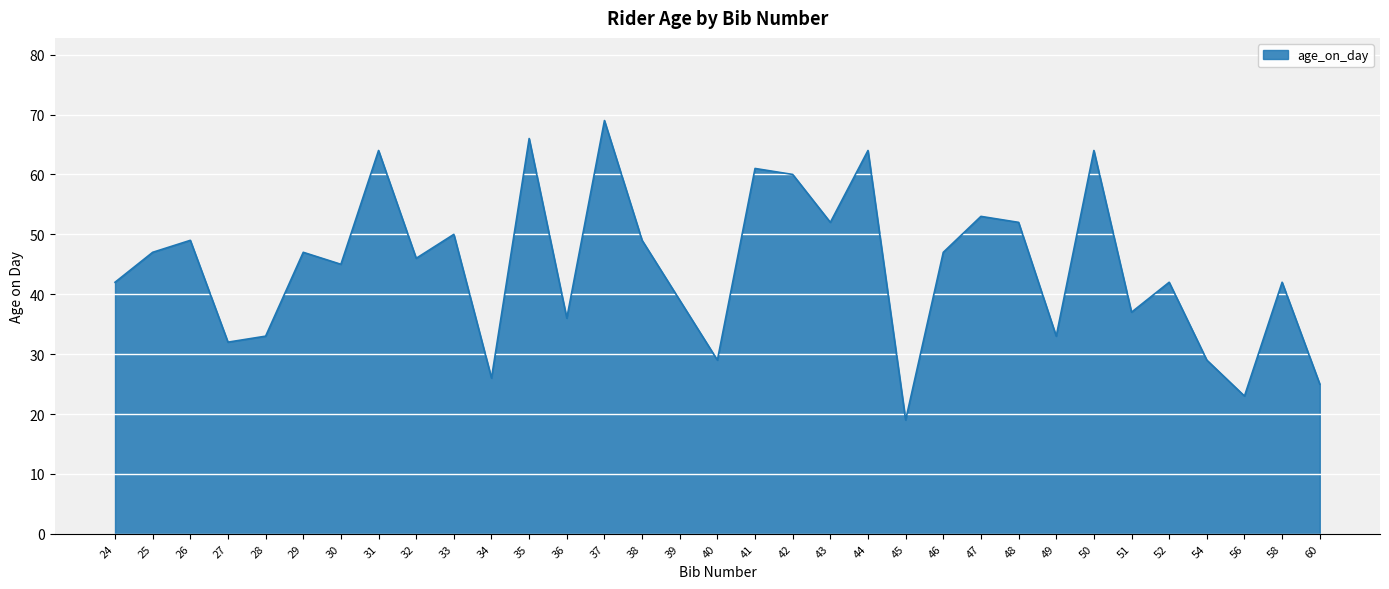

What is the sum of all values?

1472